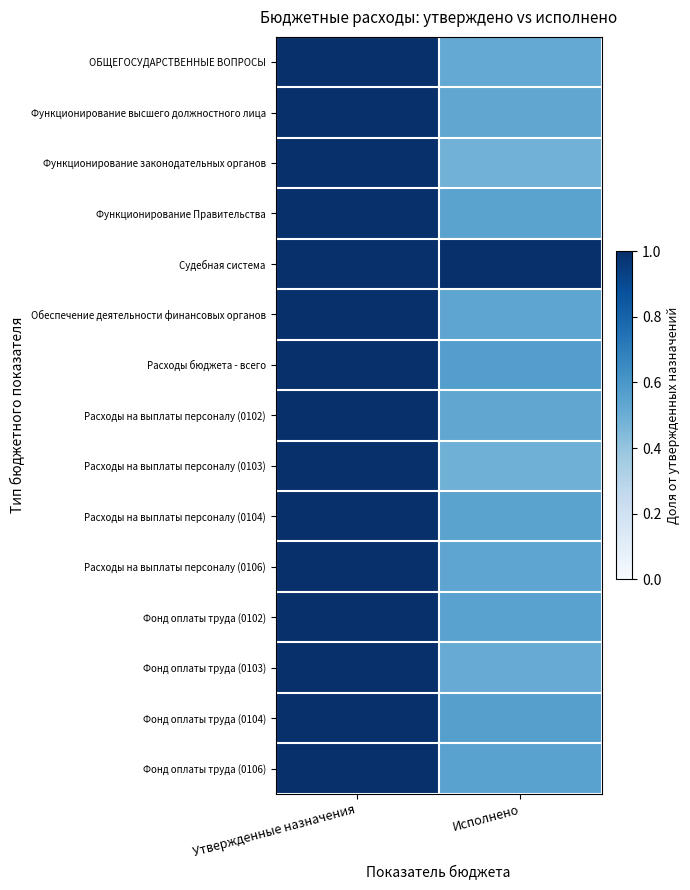

At how many categories does at least one series exceed 0?

2